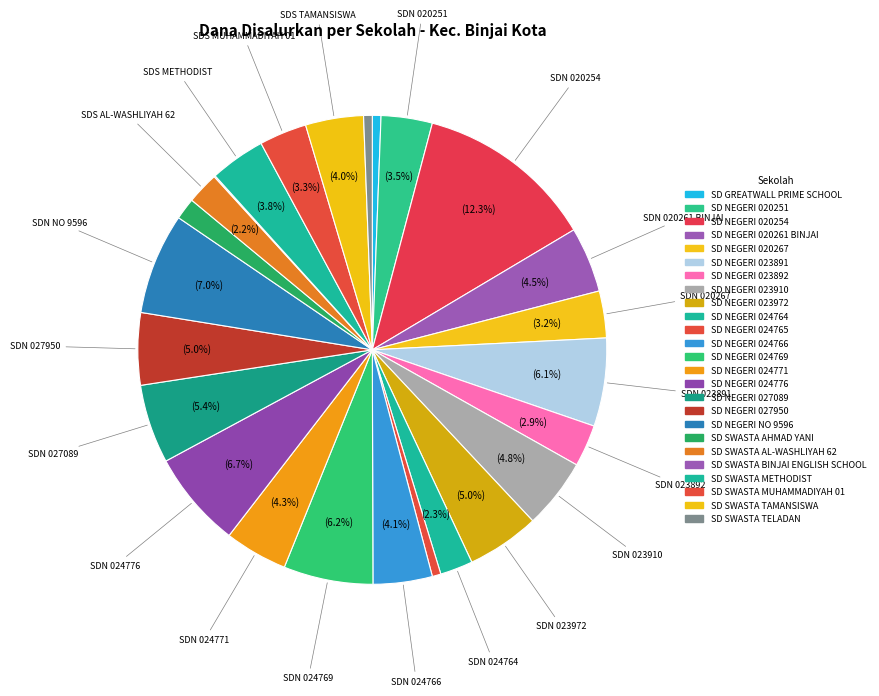

Rank the categories by value from highest to lowest.

SD NEGERI 020254, SD NEGERI NO 9596, SD NEGERI 024776, SD NEGERI 024769, SD NEGERI 023891, SD NEGERI 027089, SD NEGERI 023972, SD NEGERI 027950, SD NEGERI 023910, SD NEGERI 020261 BINJAI, SD NEGERI 024771, SD NEGERI 024766, SD SWASTA TAMANSISWA, SD SWASTA METHODIST, SD NEGERI 020251, SD SWASTA MUHAMMADIYAH 01, SD NEGERI 020267, SD NEGERI 023892, SD NEGERI 024764, SD SWASTA AL-WASHLIYAH 62, SD SWASTA AHMAD YANI, SD GREATWALL PRIME SCHOOL, SD NEGERI 024765, SD SWASTA TELADAN, SD SWASTA BINJAI ENGLISH SCHOOL